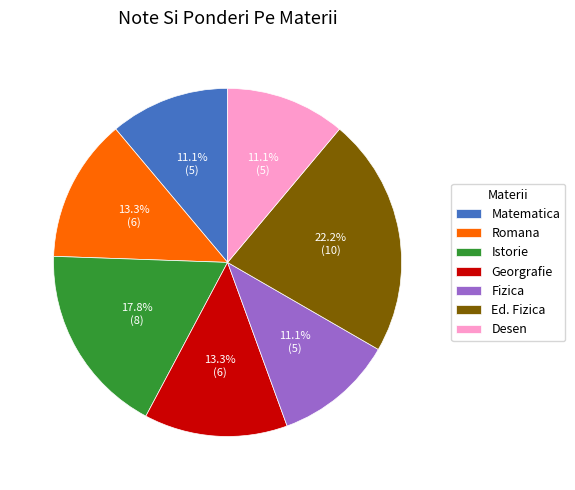

How many segments does this pie chart have?

7